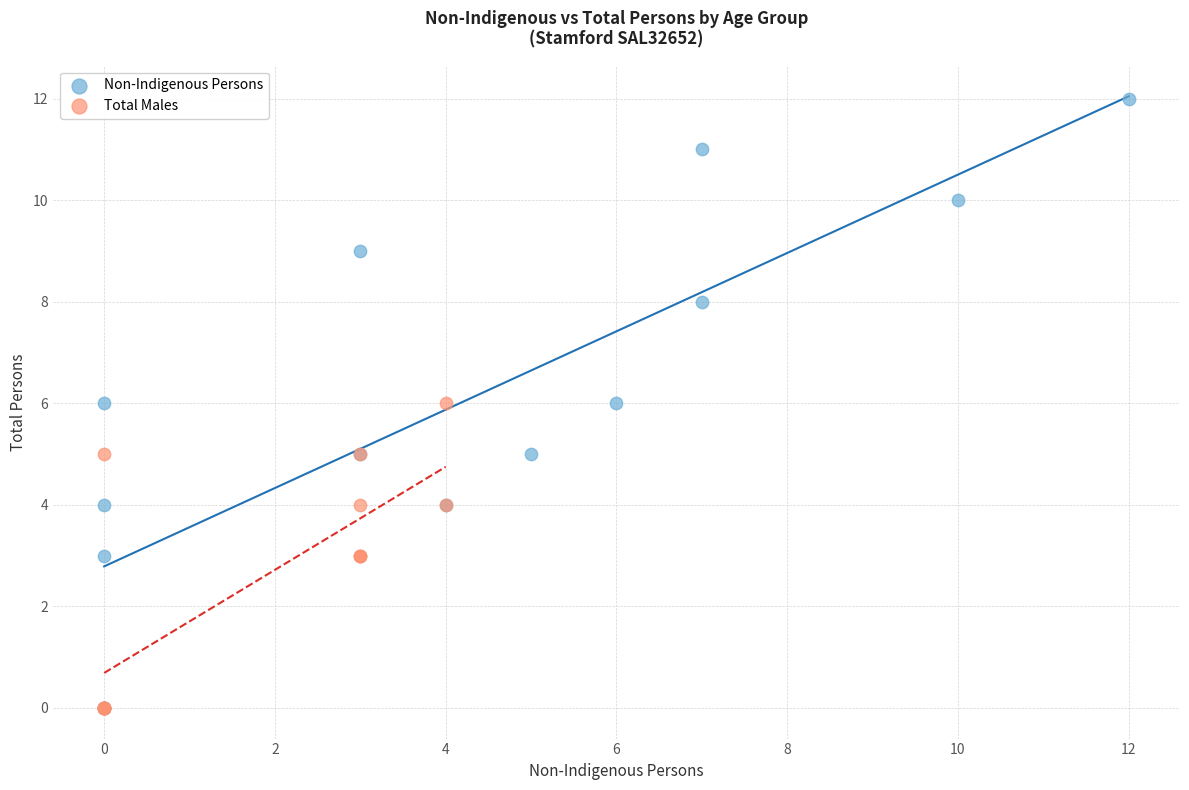

Which series contains the highest Y value?

Non-Indigenous Persons